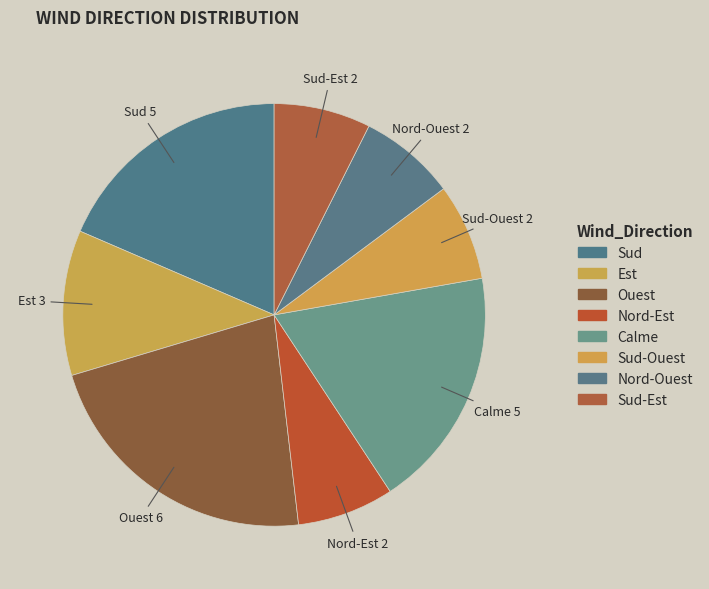

Which category has the biggest portion of the pie?

Ouest